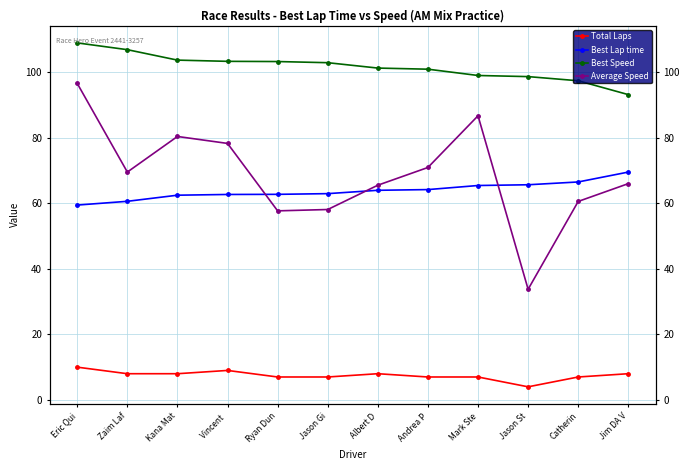

What is the maximum value shown in the chart?

109.0